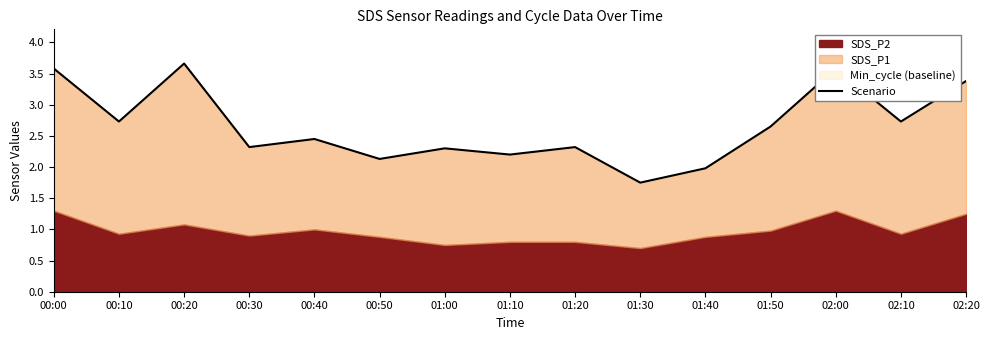

Rank the categories by value from highest to lowest.

00:20, 00:00, 02:00, 02:20, 00:10, 02:10, 01:50, 00:40, 00:30, 01:20, 01:00, 01:10, 00:50, 01:40, 01:30